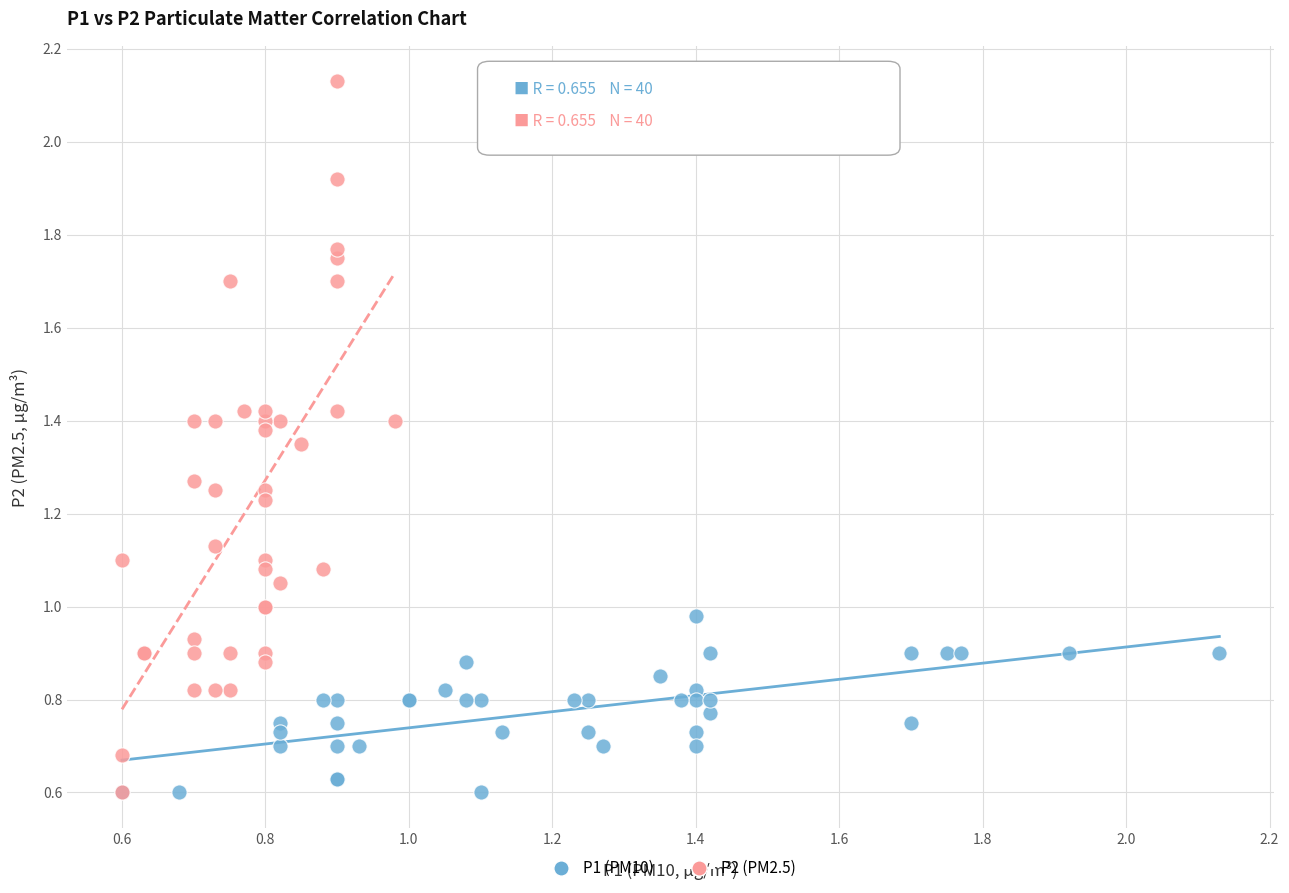

What are all the series names shown in the legend?

P1 (PM10), P2 (PM2.5)